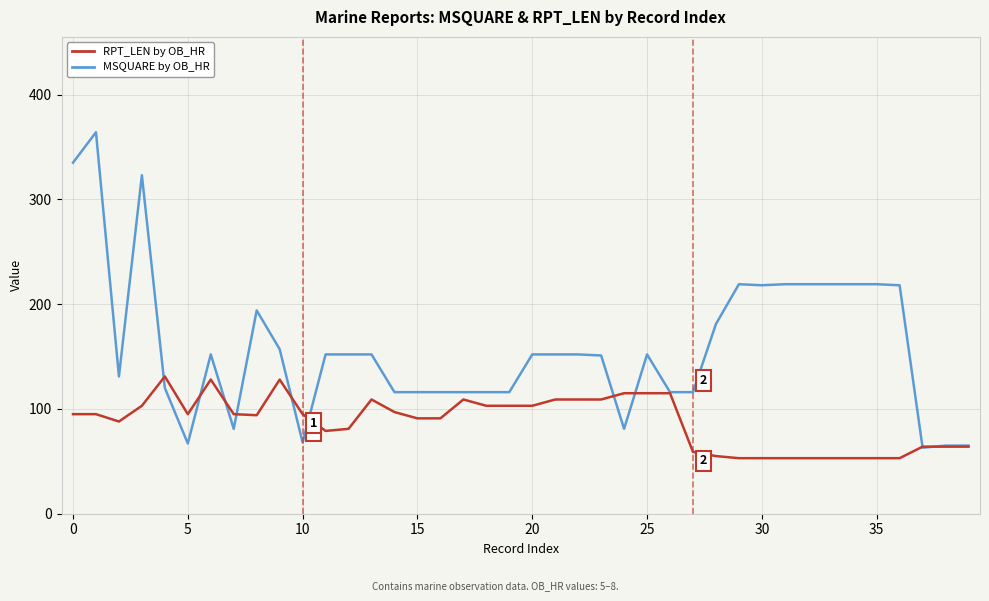

Which series has the largest total across all categories?

MSQUARE by OB_HR